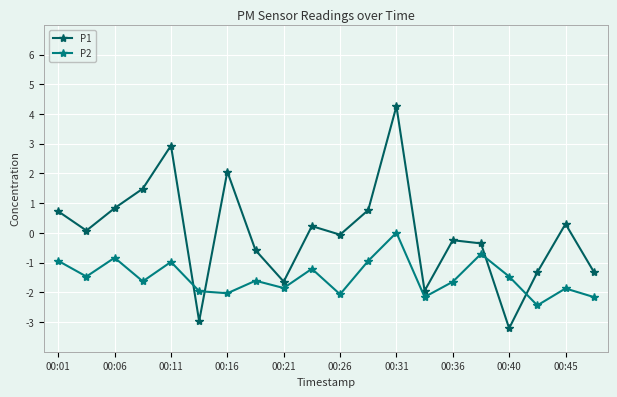

After their last crossing, which series has the higher values: P1 or P2?

P1